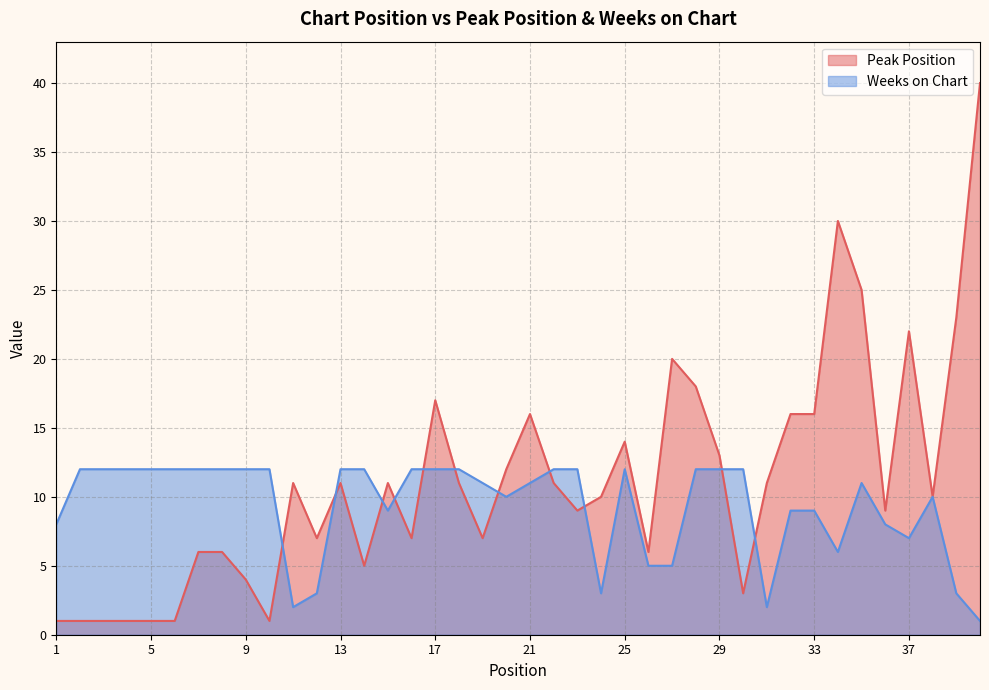

How many values in the Weeks on Chart series are below 12?

20